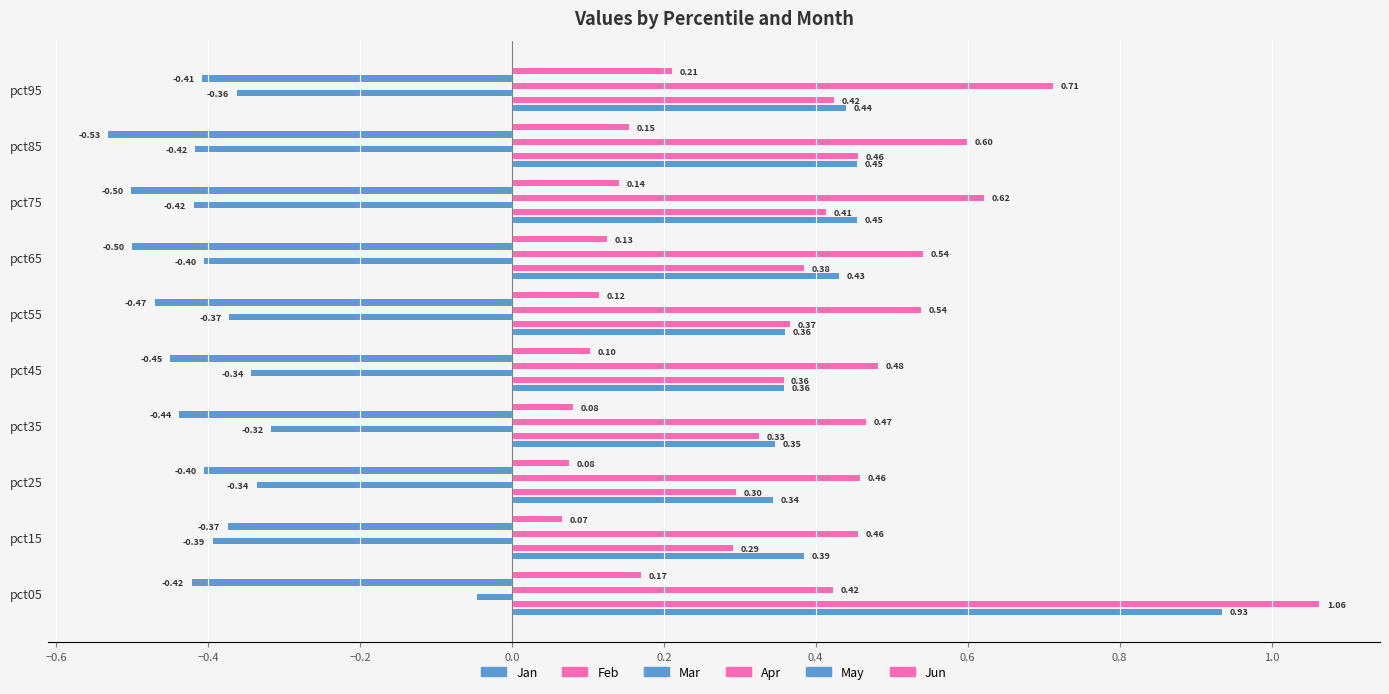

List the series in order of their peak value, lowest first.

May, Mar, Jun, Apr, Jan, Feb